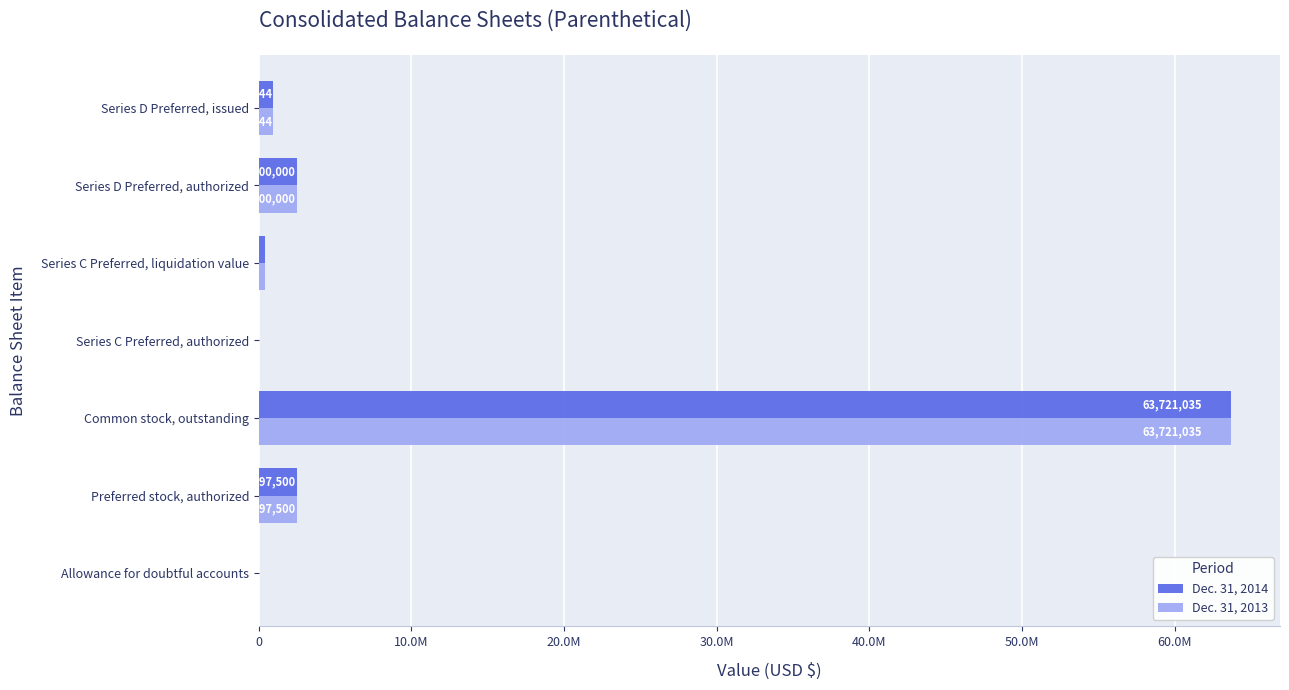

What are all the series names shown in the legend?

Dec. 31, 2014, Dec. 31, 2013